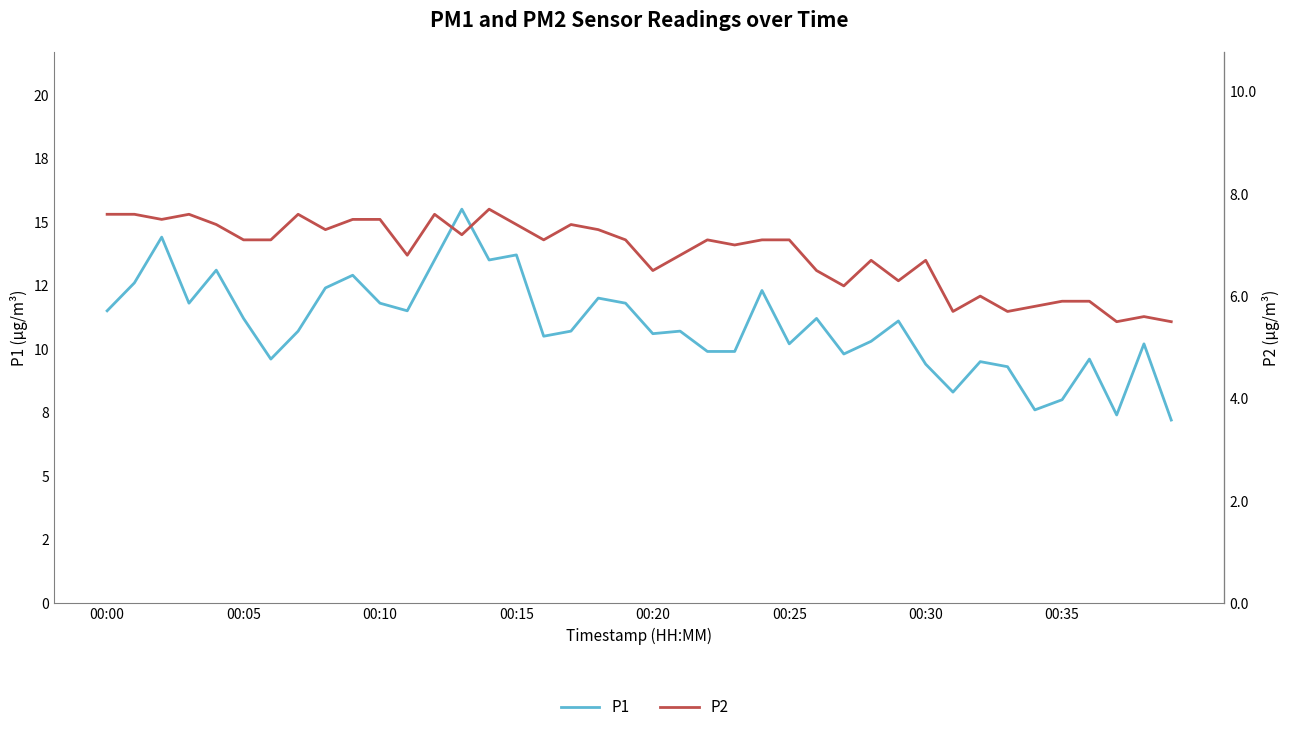

Is it true that P2 equals 7.4 at 00:15?

True